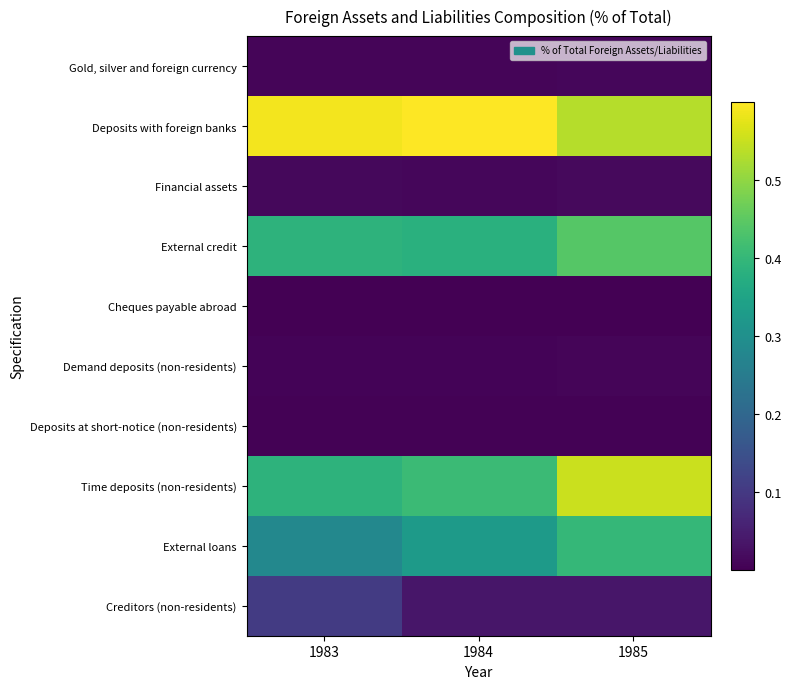

List the series in order of their peak value, highest first.

Deposits with foreign banks, Time deposits (non-residents), External credit, External loans, Creditors (non-residents), Financial assets, Gold, silver and foreign currency, Demand deposits (non-residents), Deposits at short-notice (non-residents), Cheques payable abroad